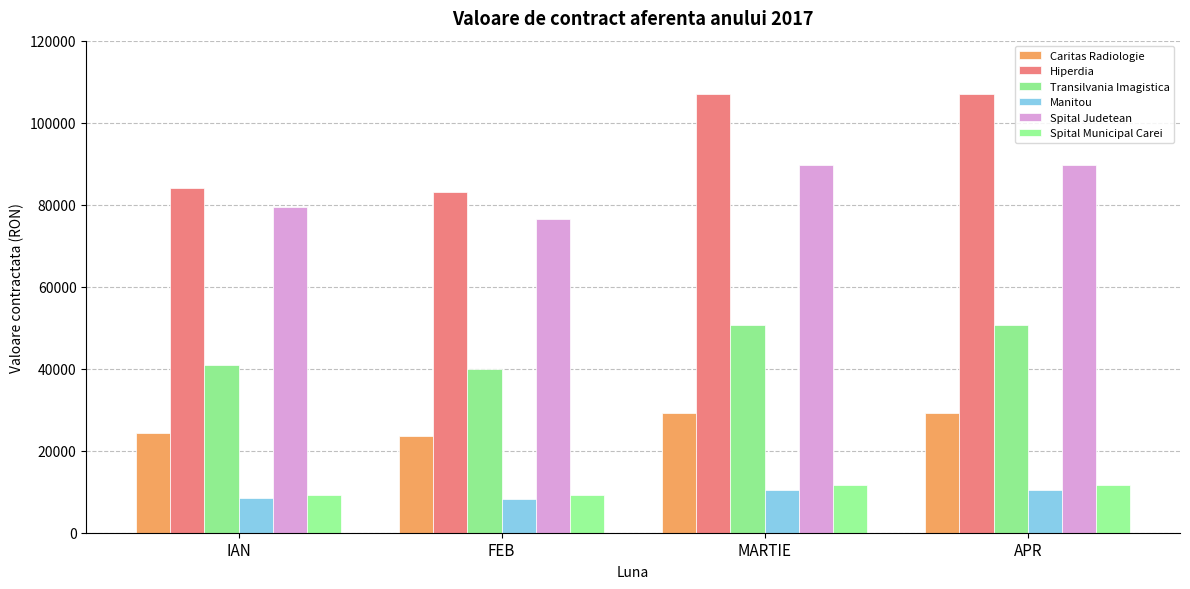

What is the maximum value for Spital Judetean?

89795.0